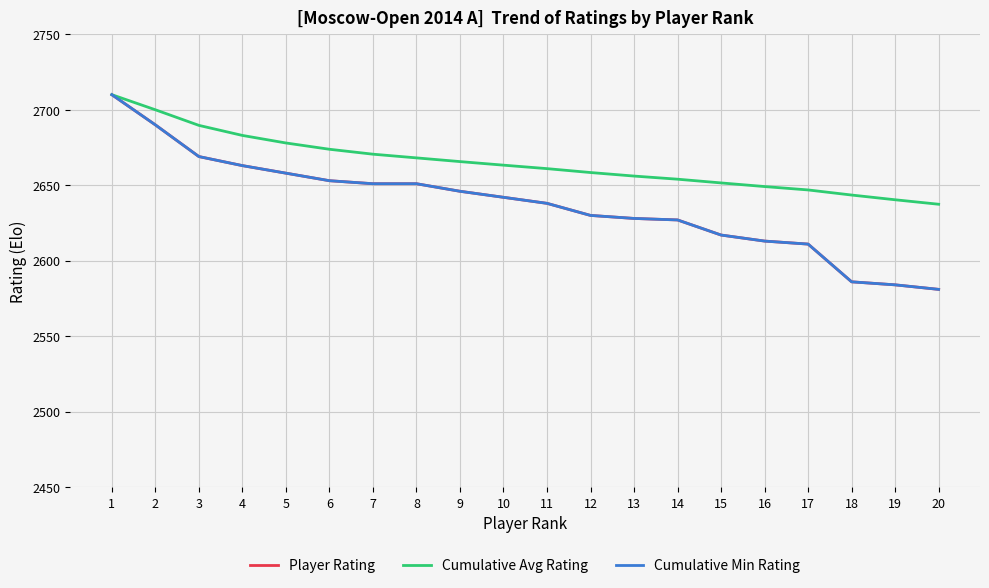

Does the chart have visible grid lines?

Yes